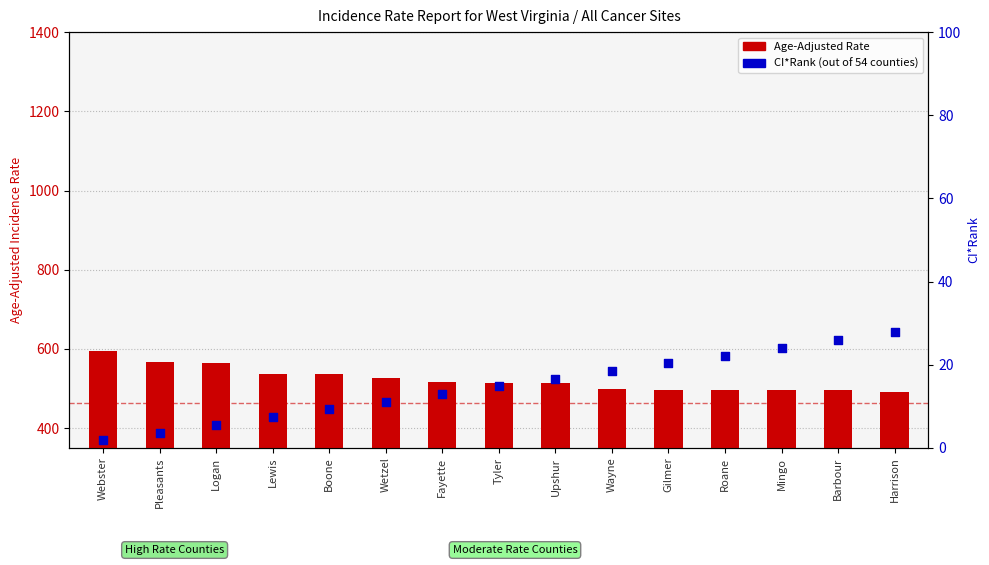

Is the value of CI*Rank percentile at Tyler greater than the value of Age-Adjusted Rate at Pleasants?

No